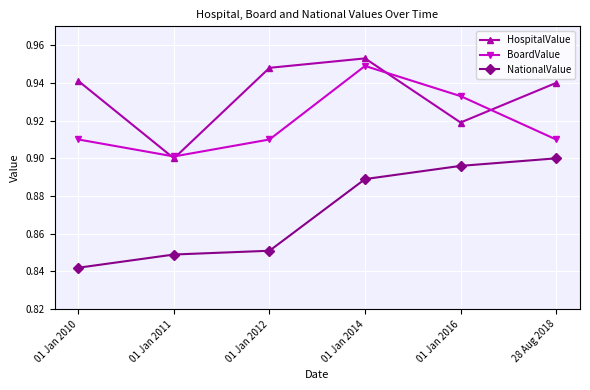

Rank the series by their average value, from lowest to highest.

NationalValue, BoardValue, HospitalValue